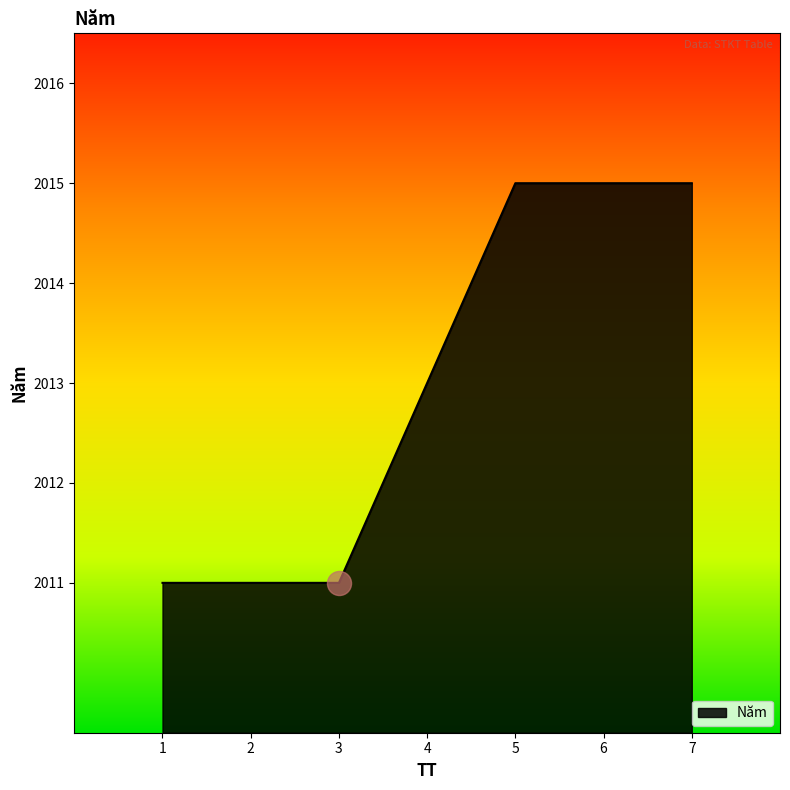

What is the ratio of the value at 1 to the value at 6?

1.0